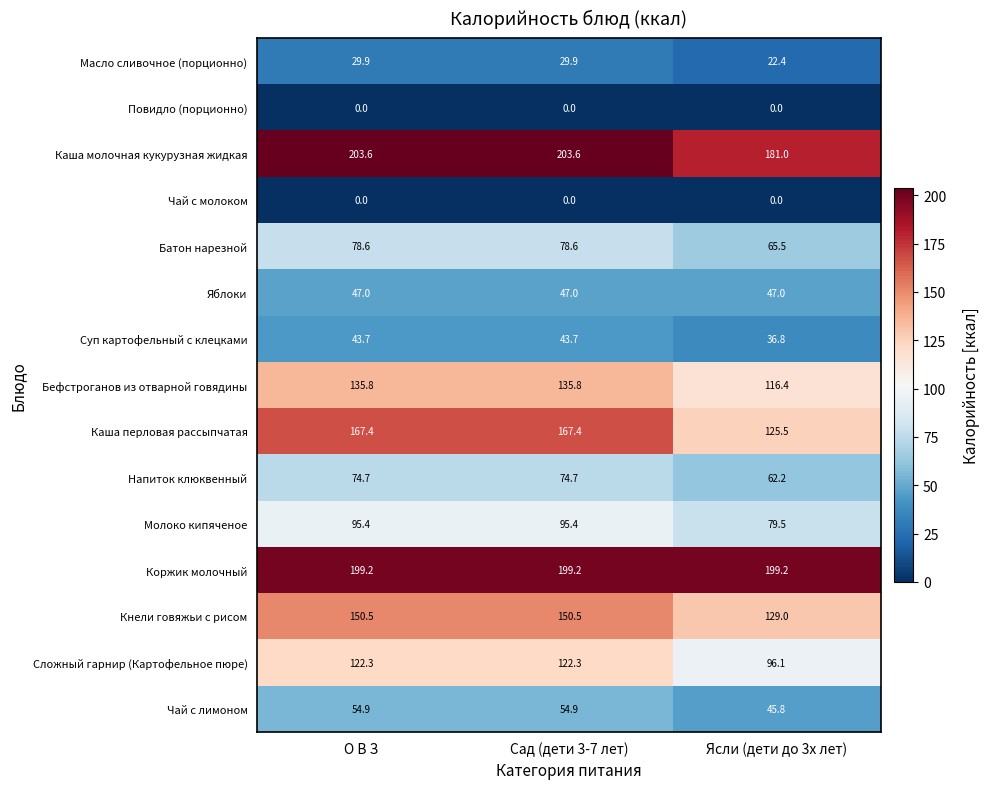

The value of Чай с молоком at Ясли (дети до 3х лет) is 0.0. True or false?

True